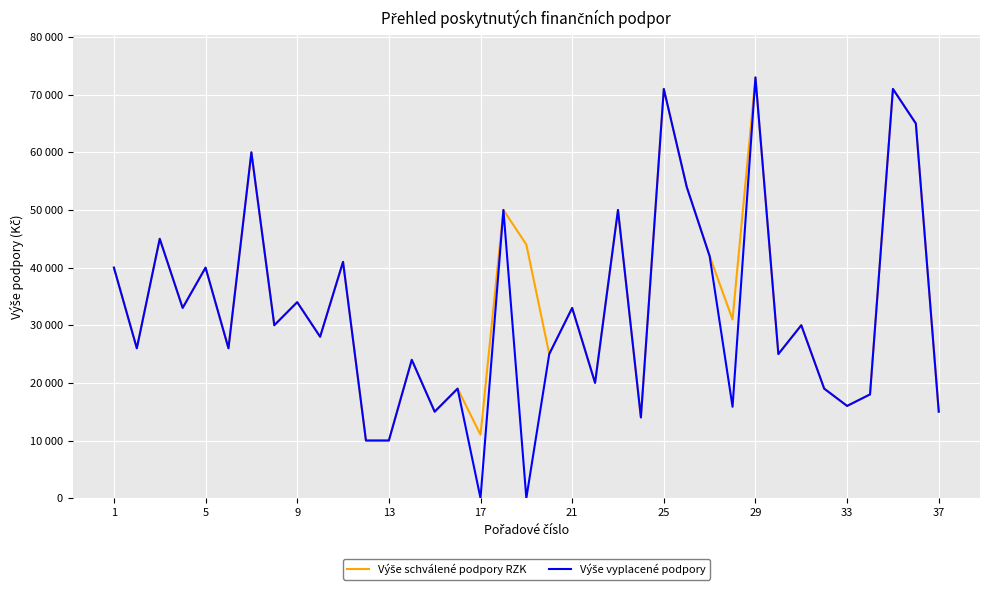

Does the chart have visible grid lines?

Yes